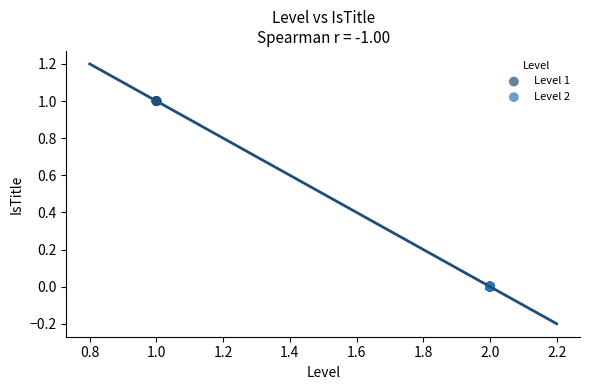

Which series contains the highest Y value?

Level 1